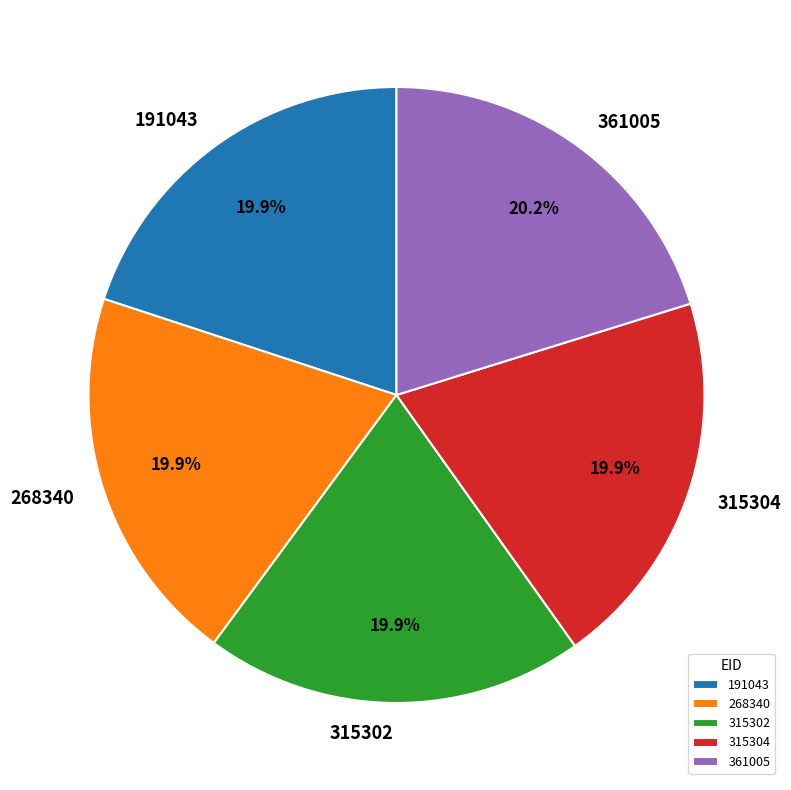

Do 268340 and 315304 together represent more than half of the pie?

No